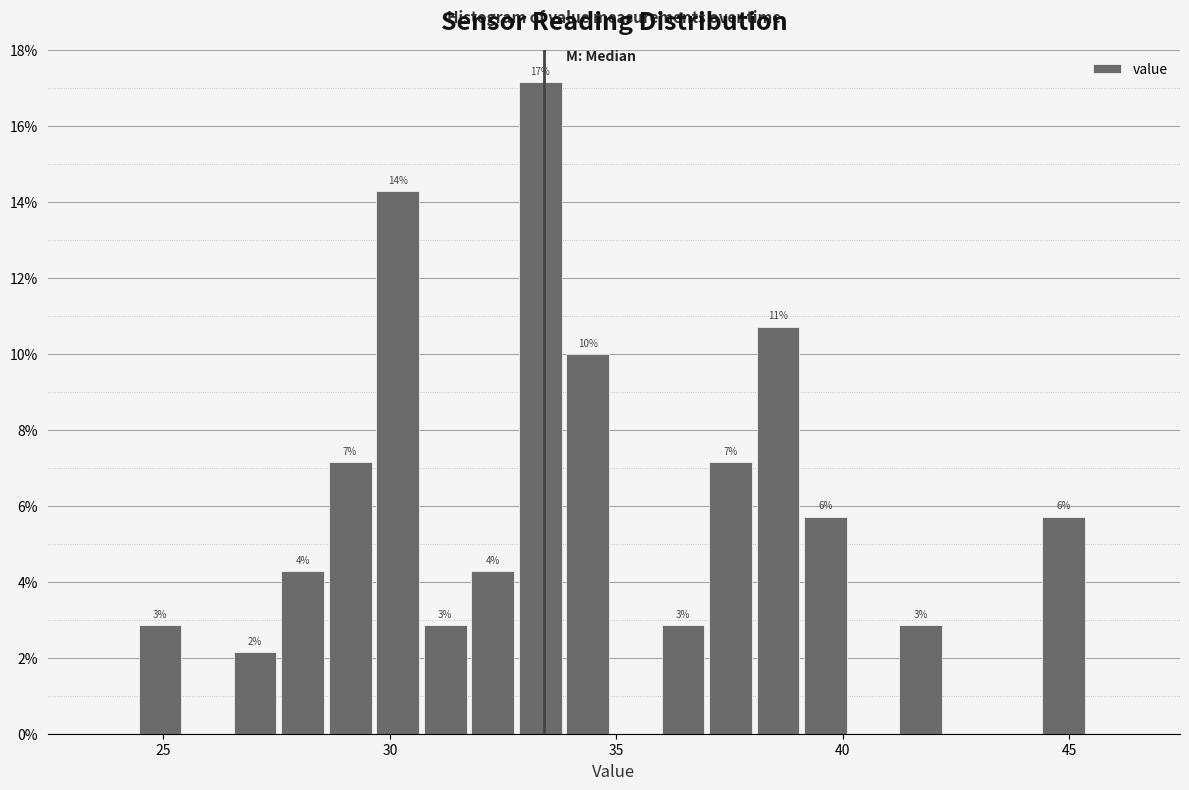

Read against the x-axis, roughly where is the centre of the tallest bar?

33.5